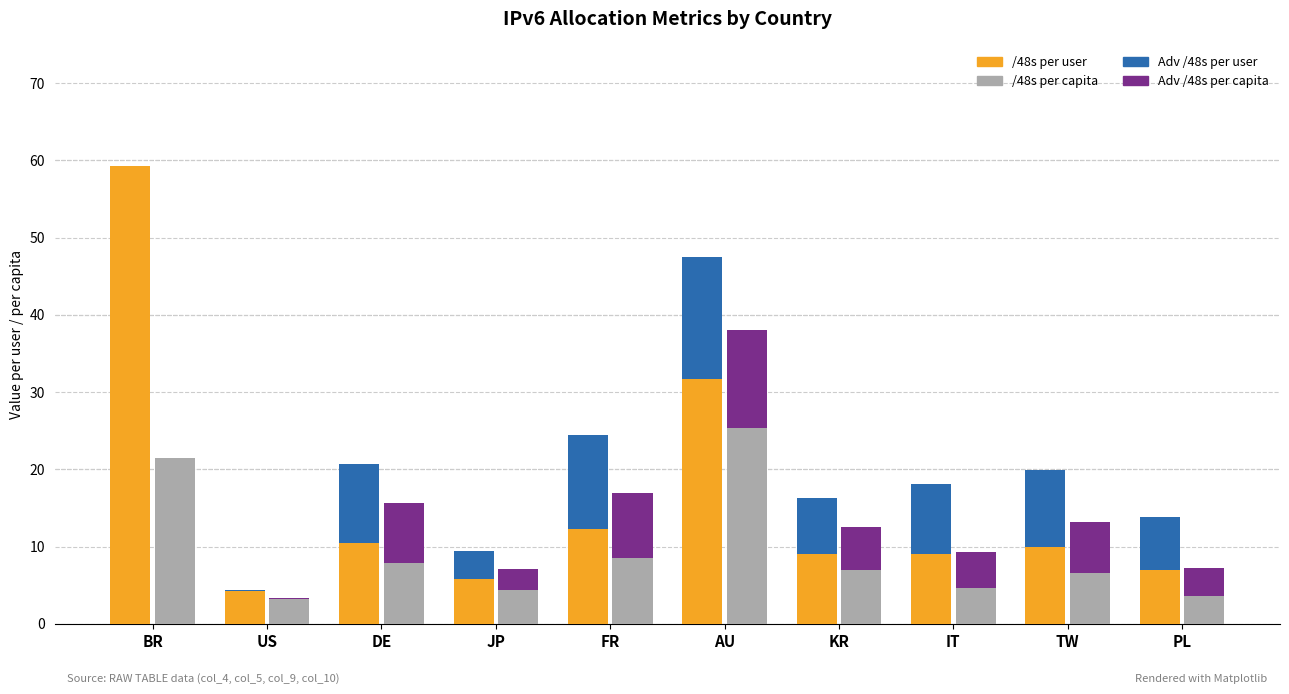

Between DE and US, which is larger?

DE